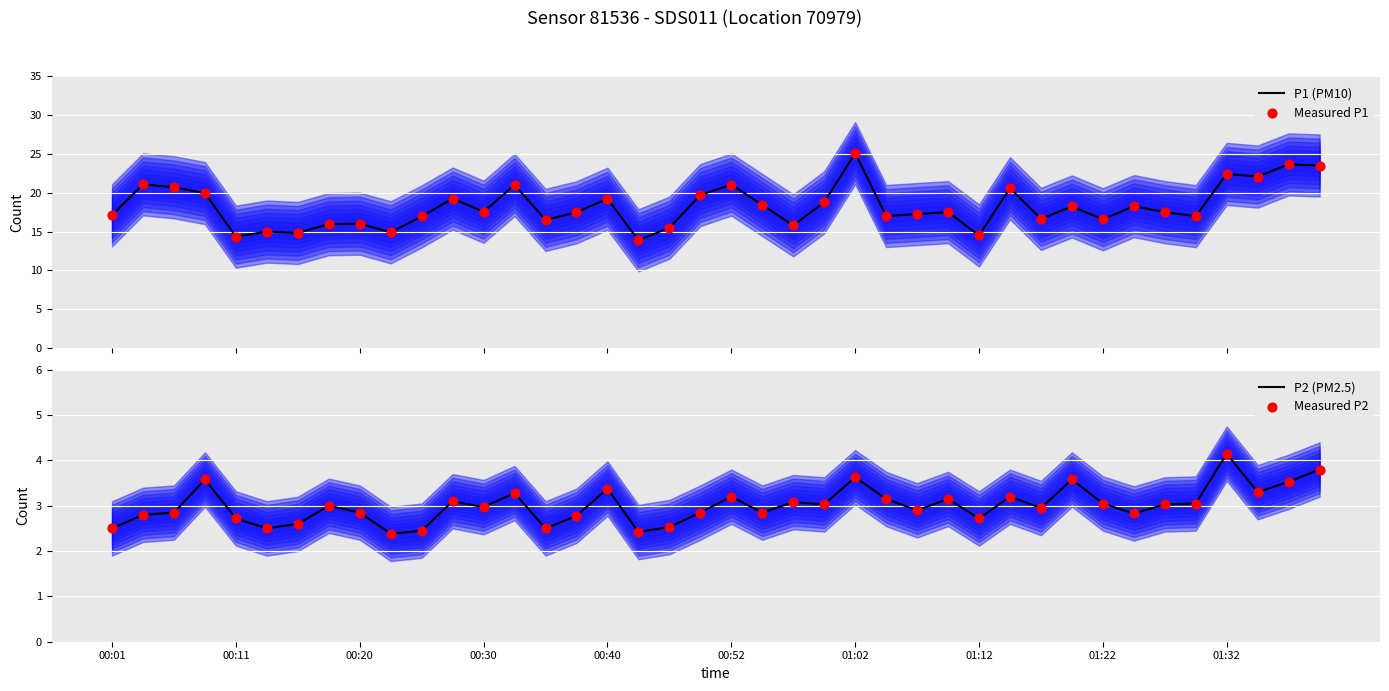

Which series has the largest total across all categories?

P1 (PM10)